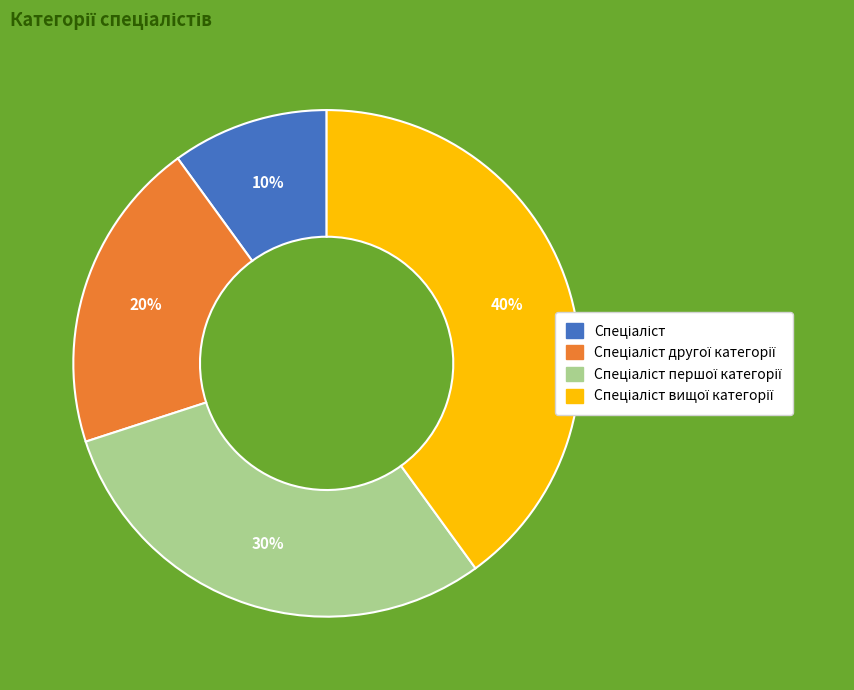

To the nearest percent, what is the difference between the largest and smallest slice percentages?

30%